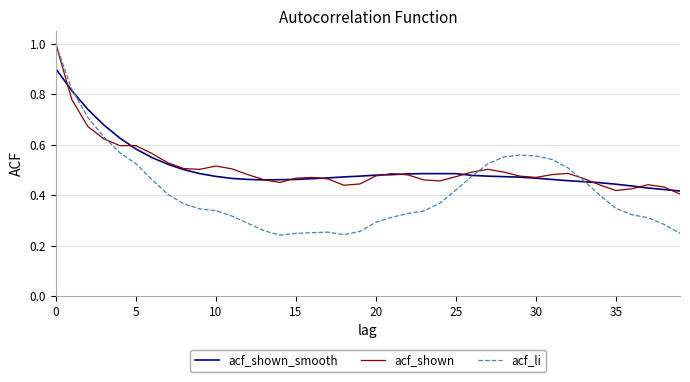

Which series has the largest range (max minus min)?

acf_li